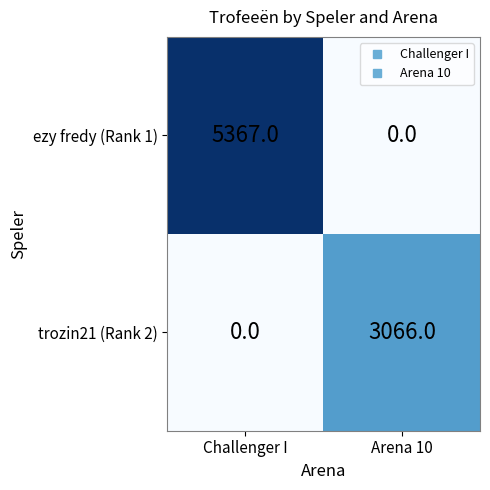

At how many categories does at least one series exceed 1553?

2